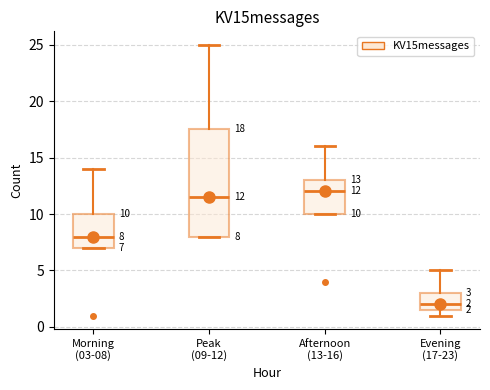

Which box is the tallest, from its lower edge to its upper edge?

Peak (09-12)